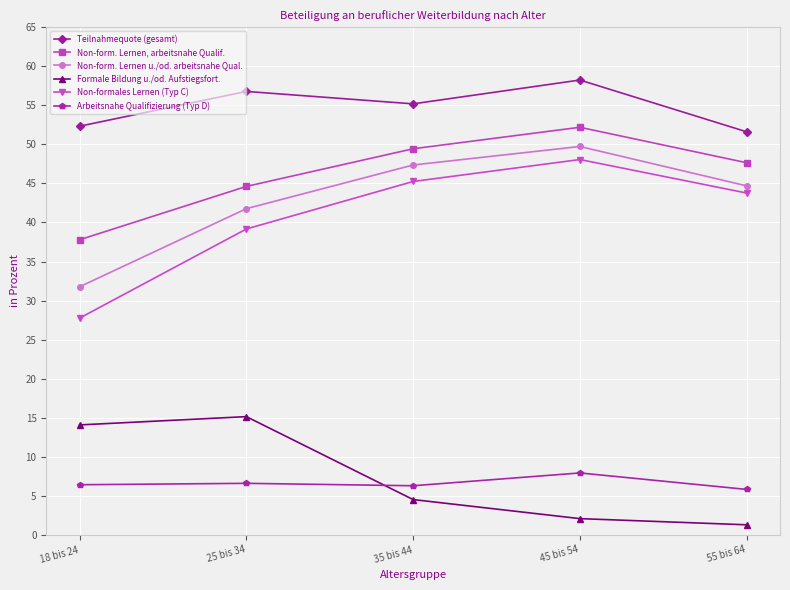

At which label is Non-form. Lernen, arbeitsnahe Qualif. closest to 44?

25 bis 34